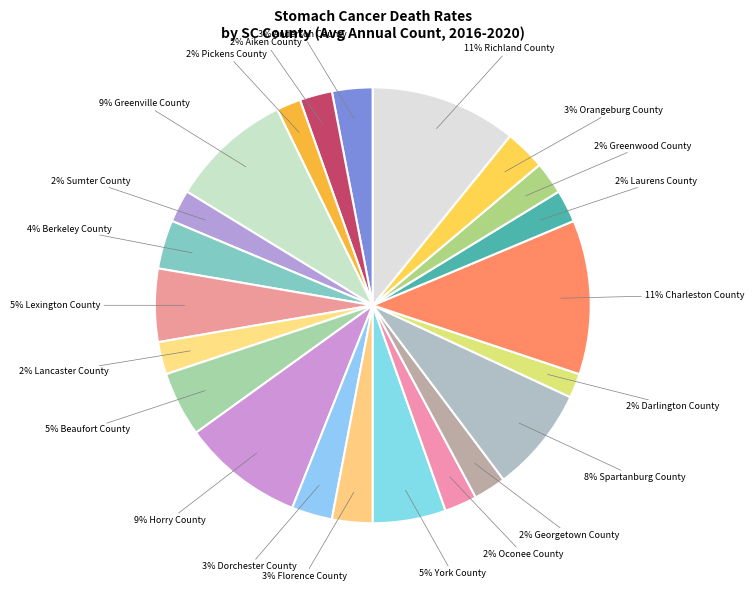

How many slices are in this pie chart?

22